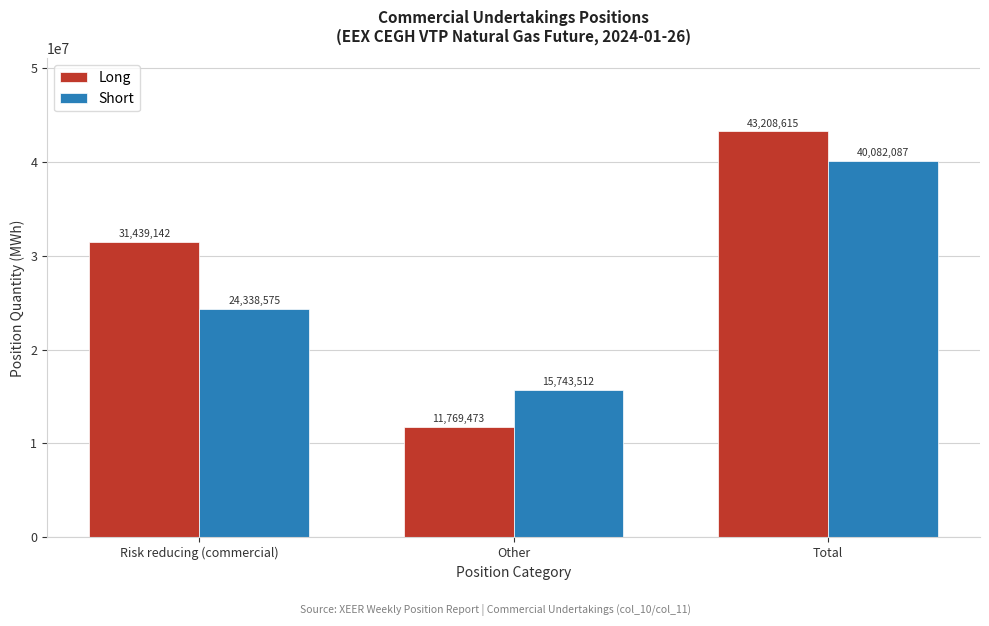

Reading left to right, list all the values displayed in this chart.

Long: 31439142	11769473	43208615
Short: 24338575	15743512	40082087